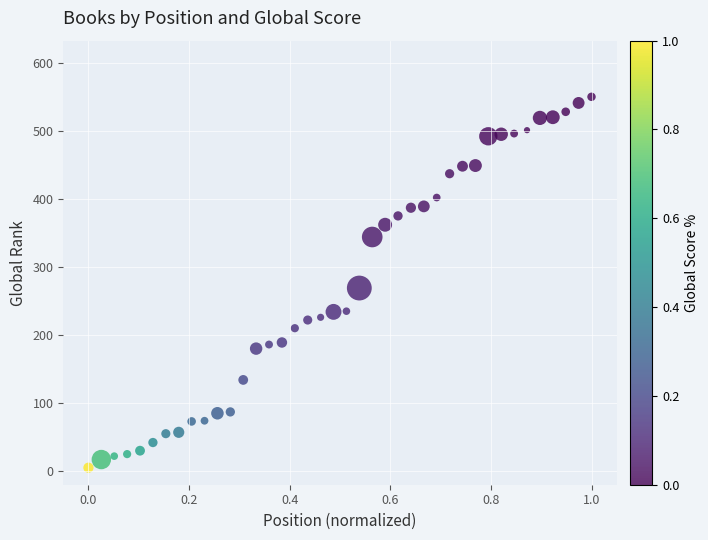

What is the range of Y values (max minus min)?

545